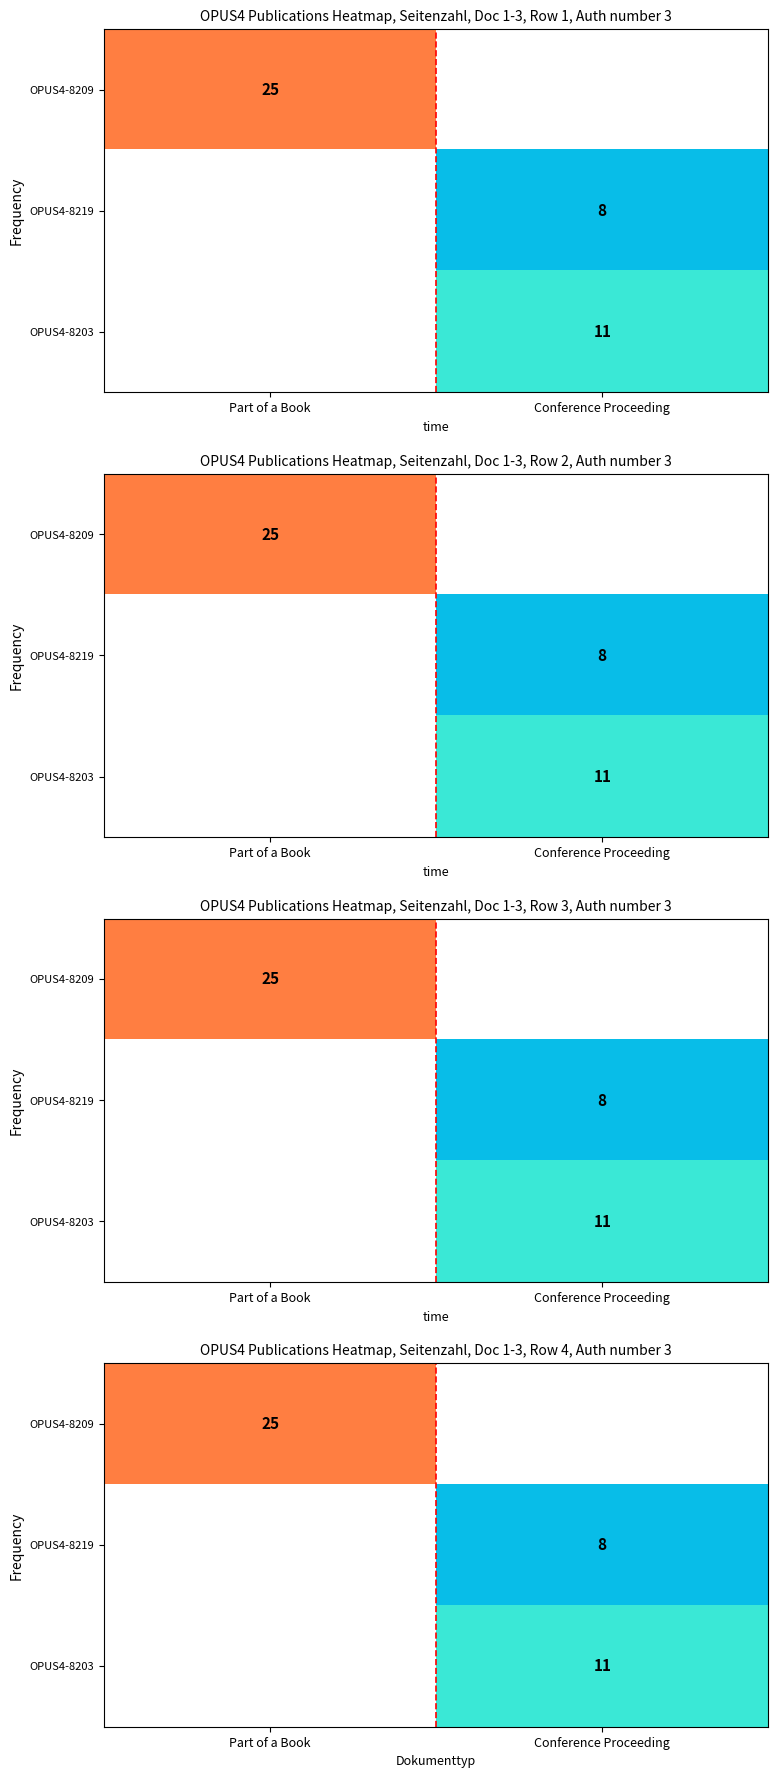

The OPUS4-8219 series shows 8.0 at Conference Proceeding. True or false?

True